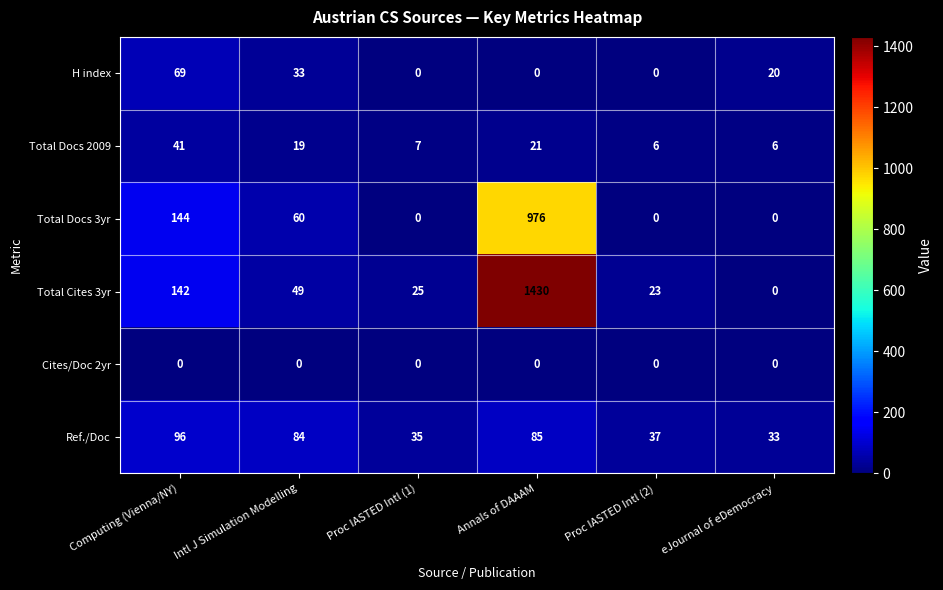

Which series has the widest spread of values?

Total Cites 3yr